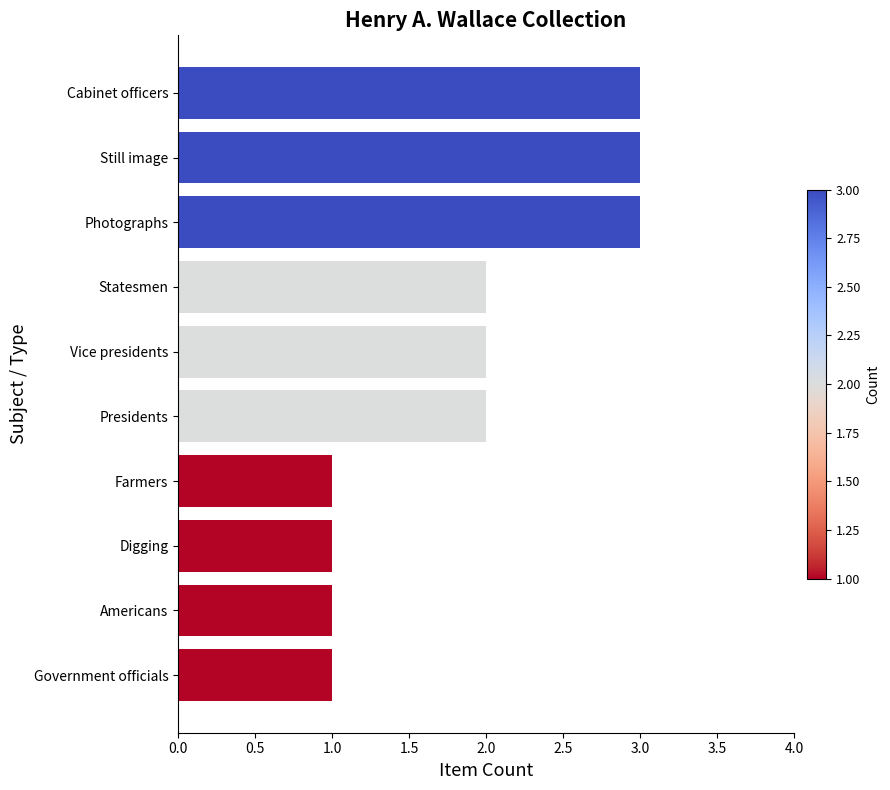

The value at Government officials is 0. True or false?

False